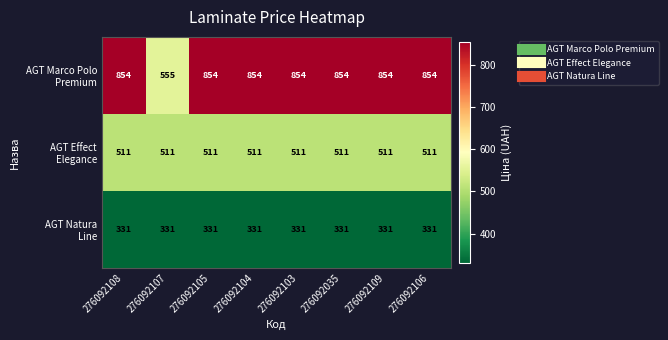

At how many categories does at least one series exceed 625?

7